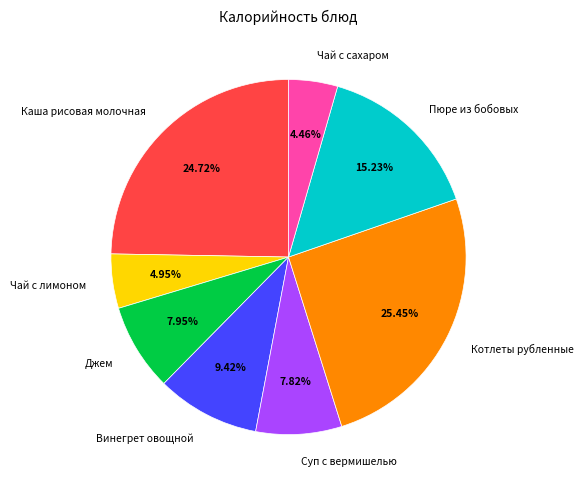

What is the largest slice in the pie chart?

Котлеты рубленные